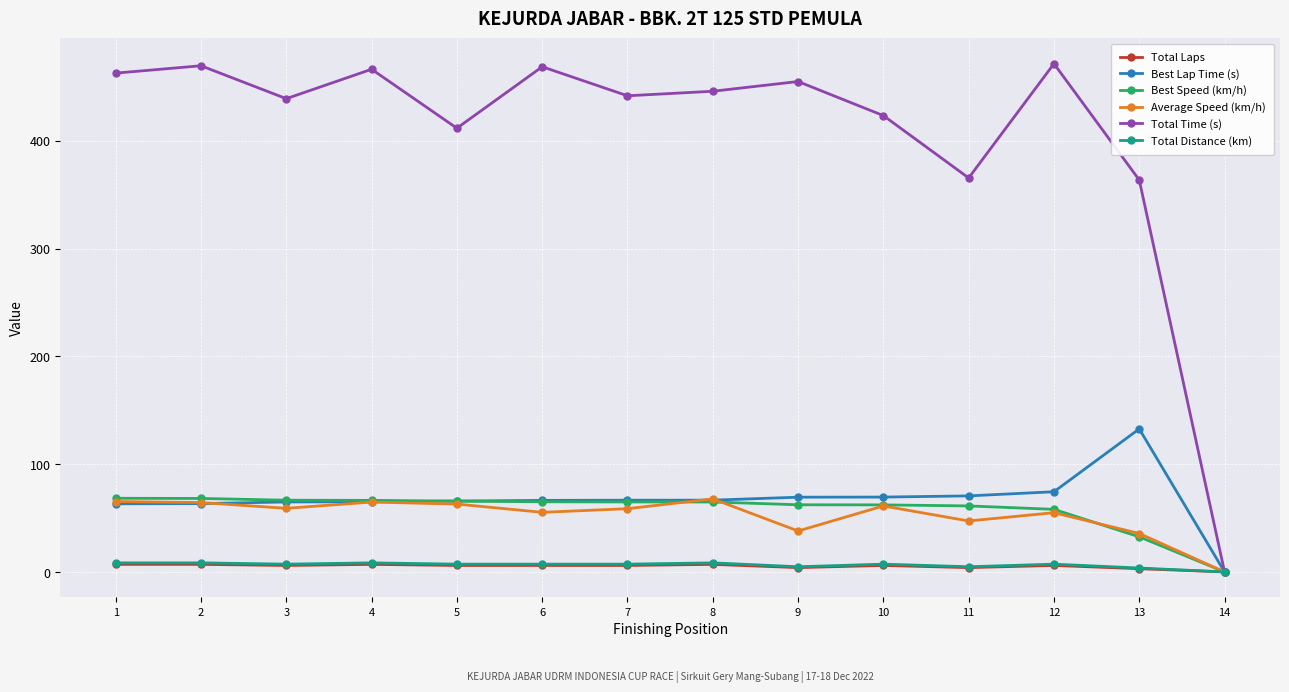

What is the value of the Average Speed (km/h) point at the 10th from the left?

61.2